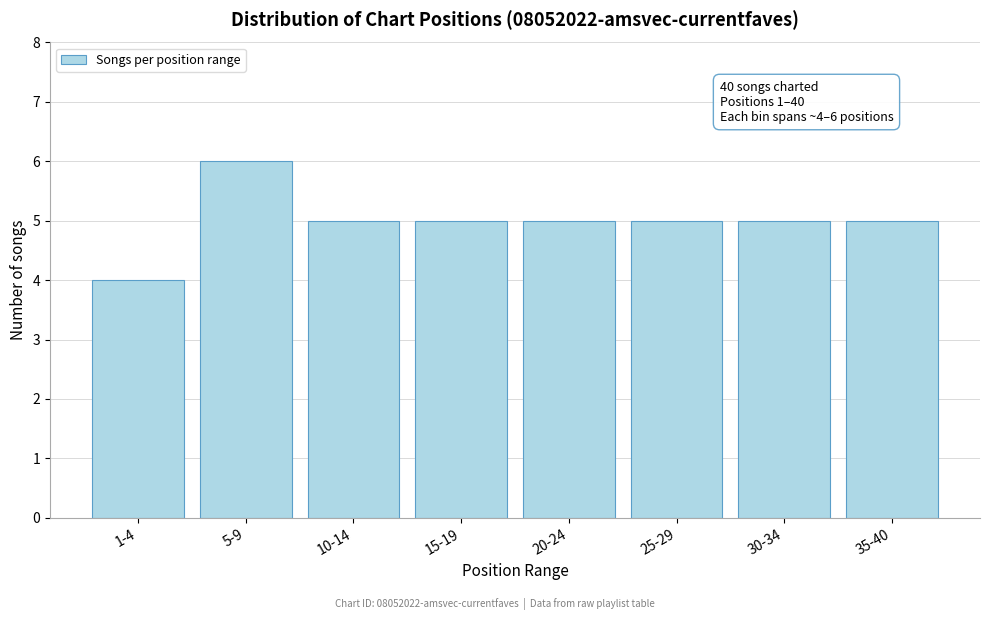

Reading right to left, extract all data points from this chart.

35-40=5	30-34=5	25-29=5	20-24=5	15-19=5	10-14=5	5-9=6	1-4=4